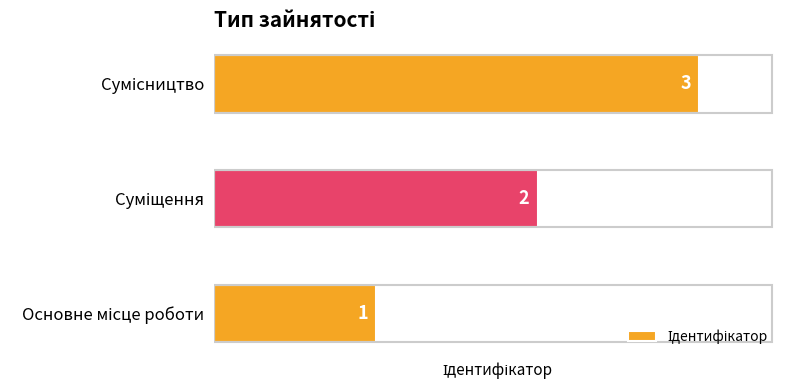

Count the values in the range 1 to 3.

3